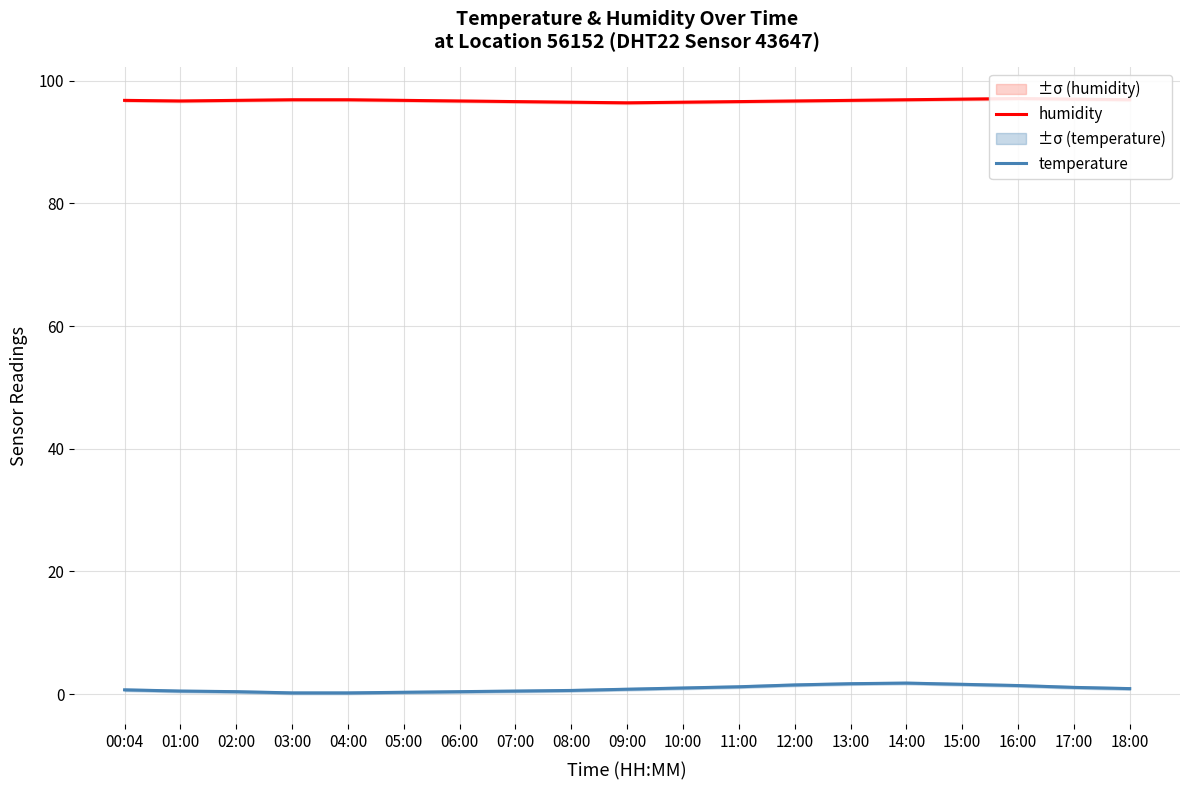

Rank the series by their maximum value, from lowest to highest.

temperature, humidity